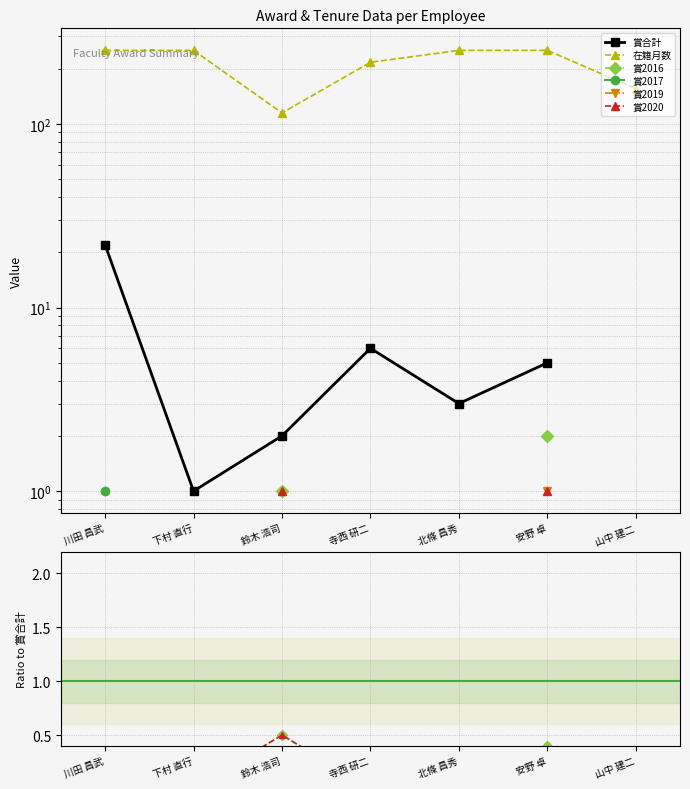

True or false: 賞2016 has a value of 0.0 at 北條 昌秀.

True